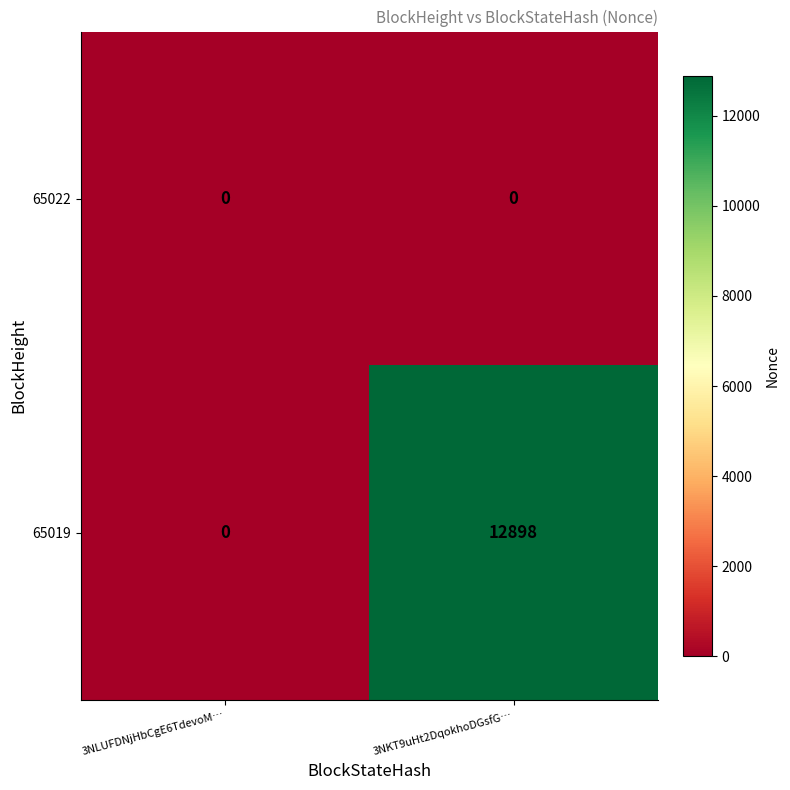

The value of 65022 at 3NKT9uHt2DqokhoDGsfG… is 0. True or false?

True